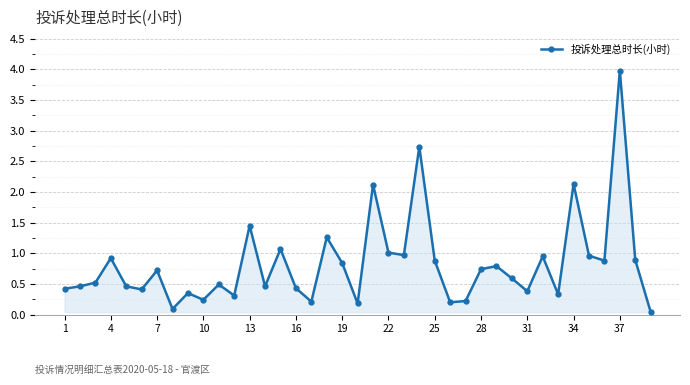

What is the value of the 34th point from the left?

2.1